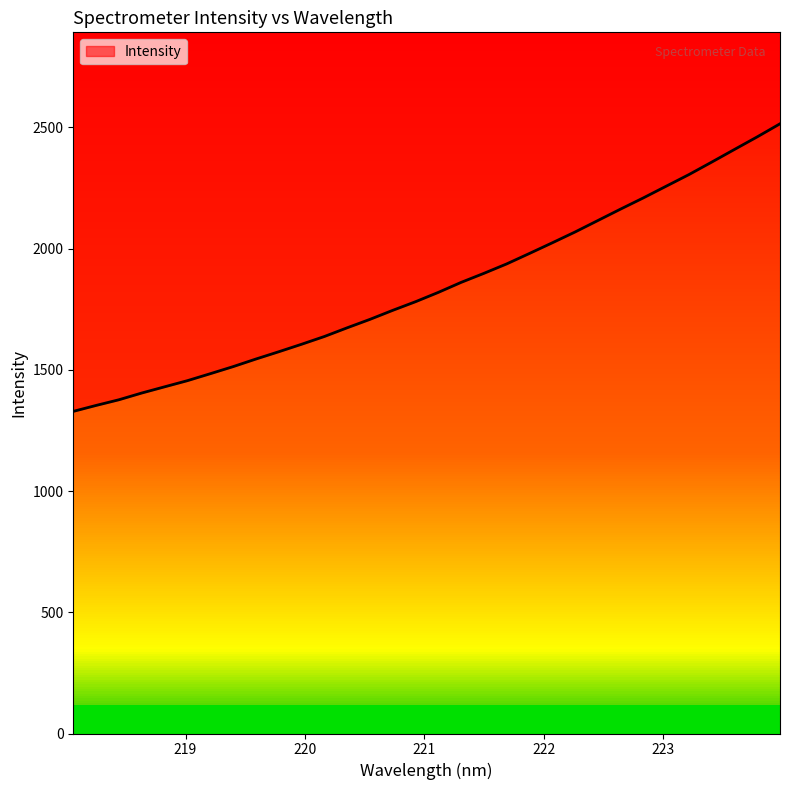

List the labels in order of value, smallest first.

218.0596, 218.2508, 218.442, 218.6332, 218.8244, 219.0156, 219.2067, 219.3979, 219.589, 219.7801, 219.9712, 220.1623, 220.3533, 220.5444, 220.7354, 220.9264, 221.1174, 221.3083, 221.4993, 221.6902, 221.8812, 222.0721, 222.263, 222.4538, 222.6447, 222.8355, 223.0264, 223.2172, 223.408, 223.5987, 223.7895, 223.9802